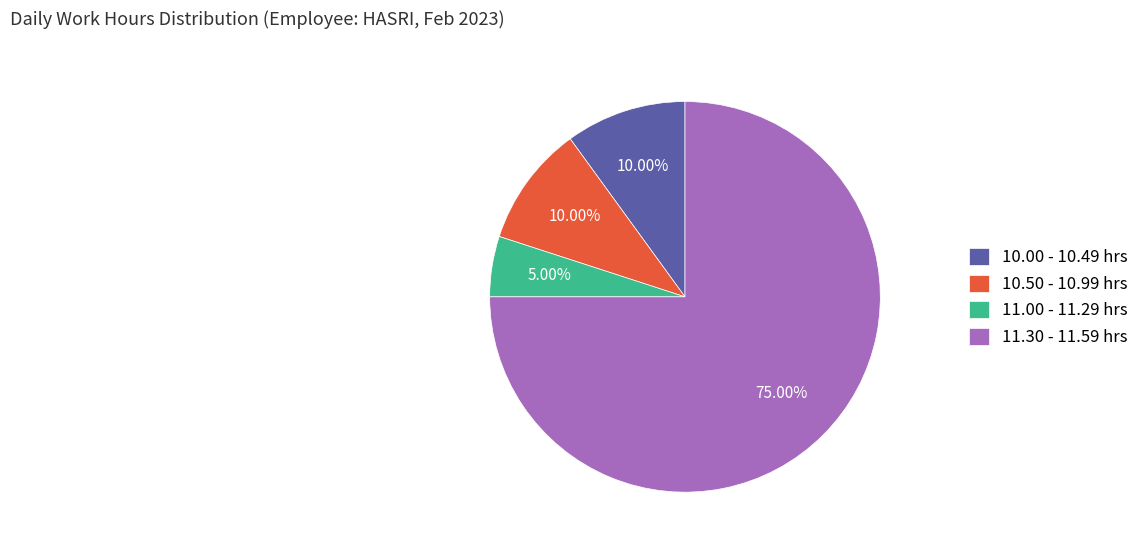

Approximately how many times larger is the value at 10.50 - 10.99 hrs compared to 10.00 - 10.49 hrs?

1.0